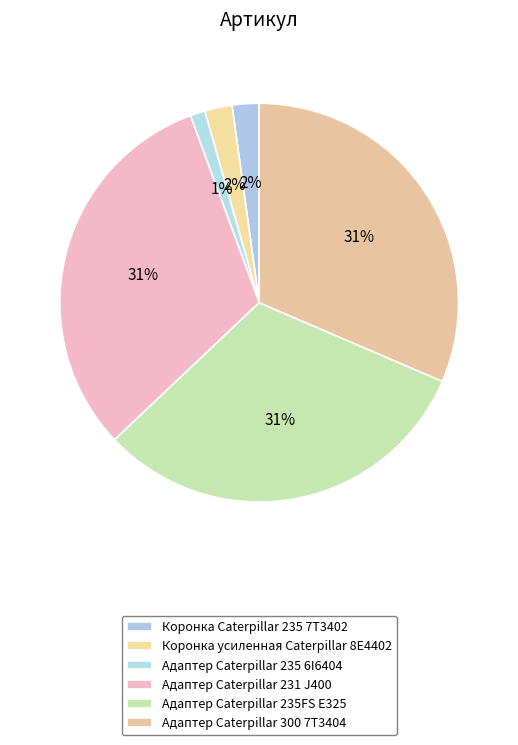

Is the sum of Адаптер Caterpillar 235 6I6404 and Коронка усиленная Caterpillar 8E4402 greater than half?

No